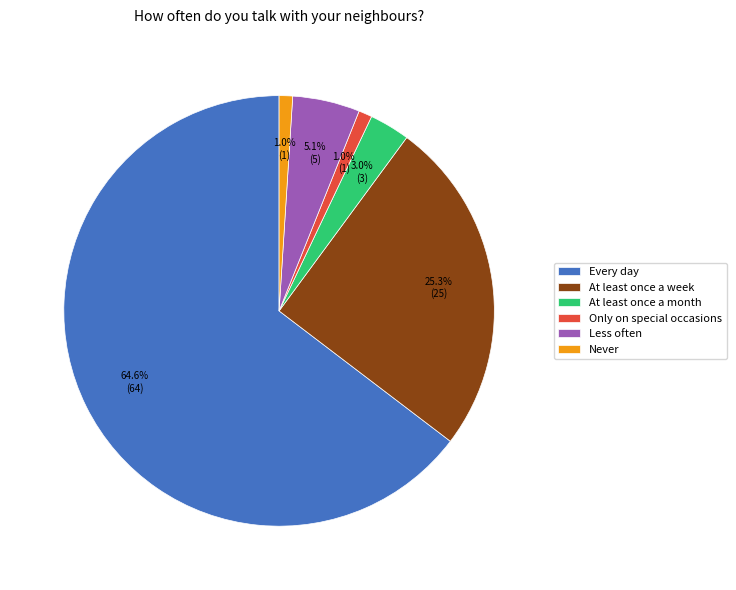

What is the total percentage of Never and At least once a month?

4.0%